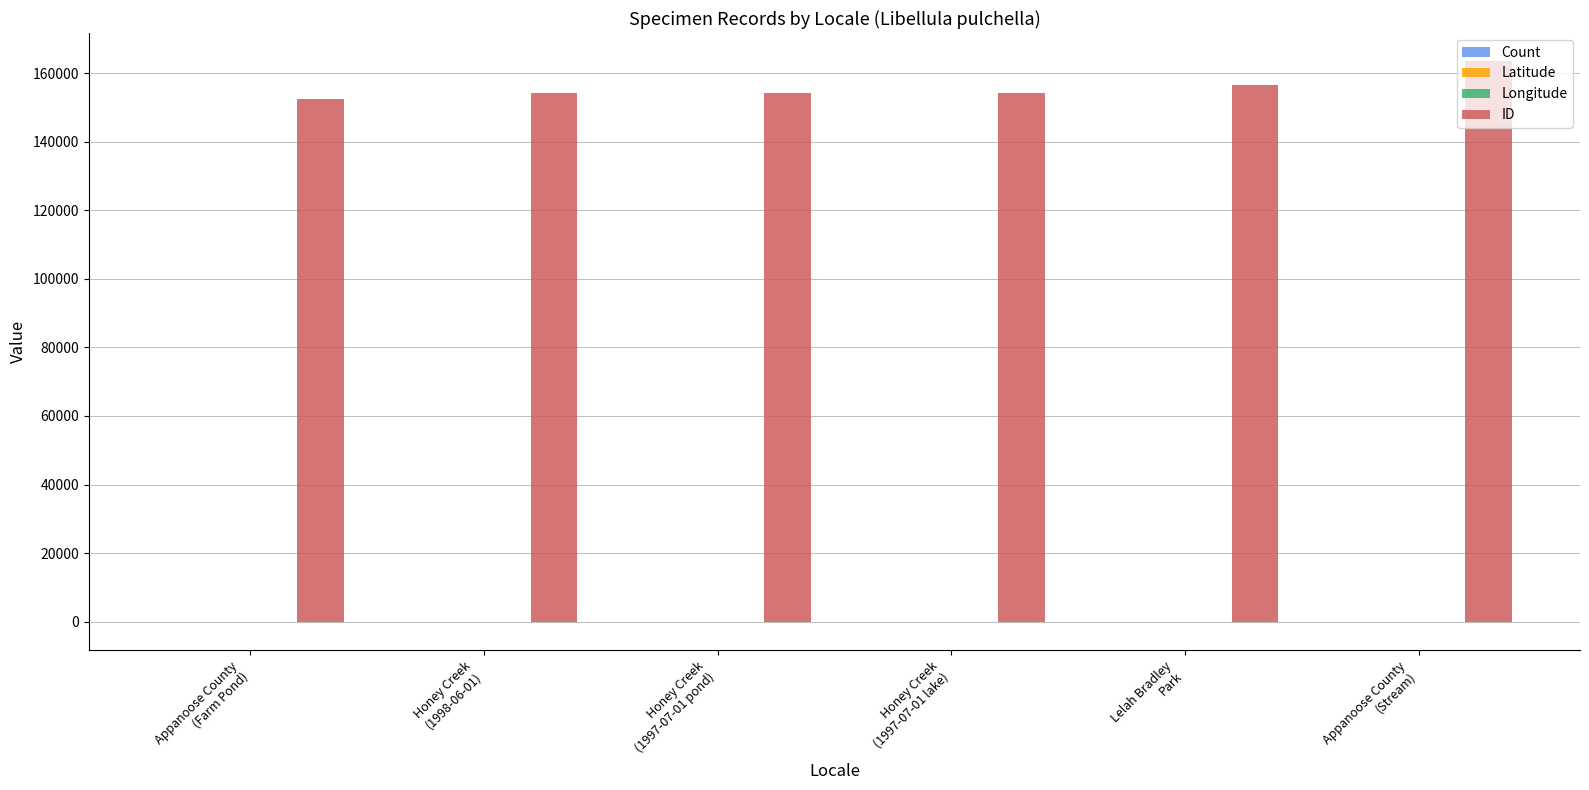

What is the maximum value shown in the chart?

163519.0